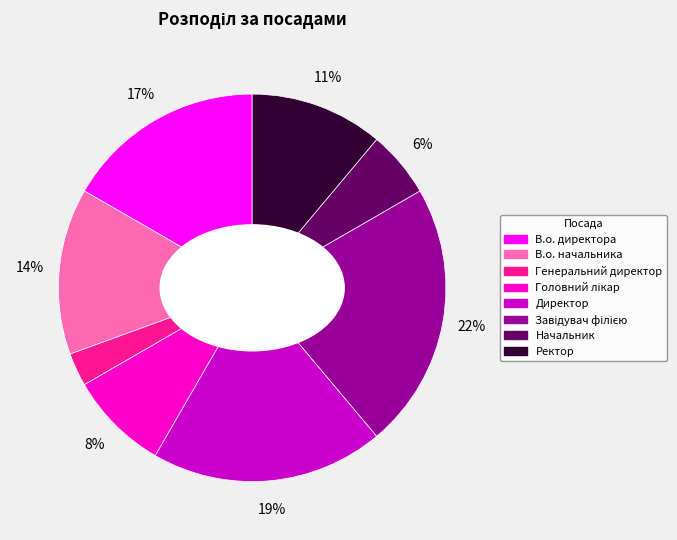

Between Директор and В.о. директора, which is larger?

Директор